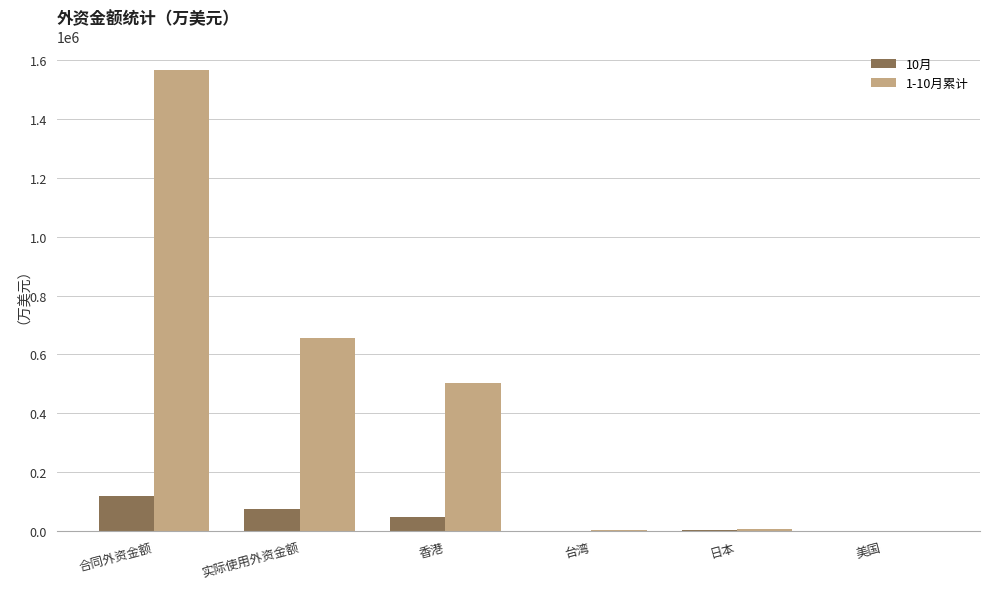

The 10月 series shows 119132 at 合同外资金额. True or false?

True